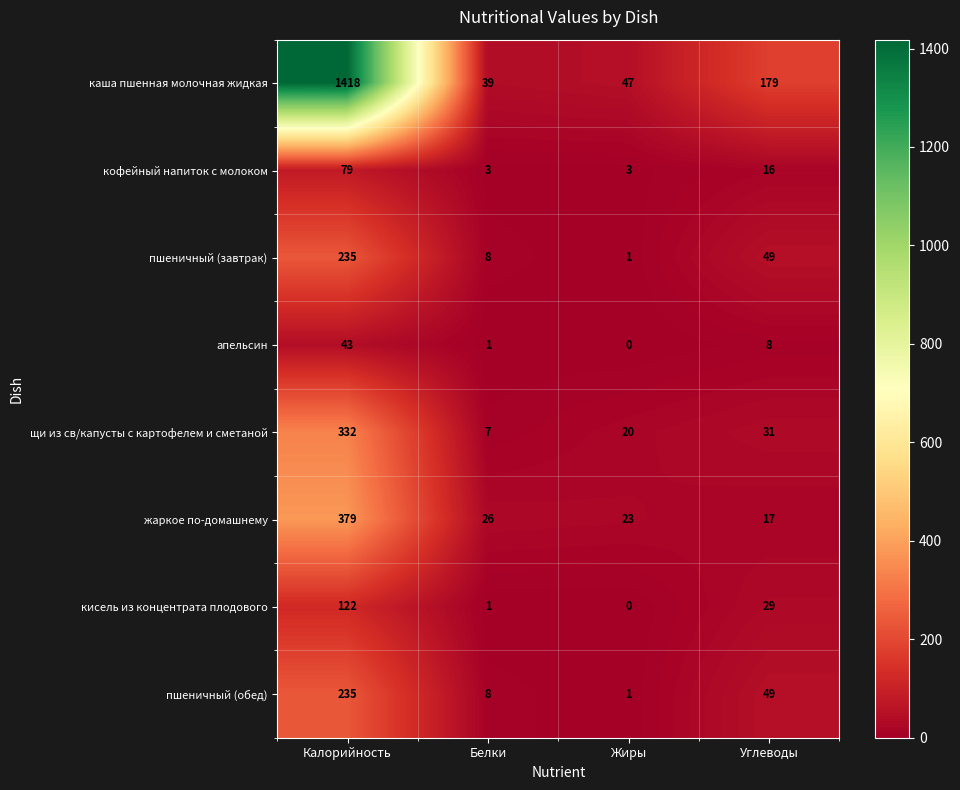

How many data points does each series have?

4